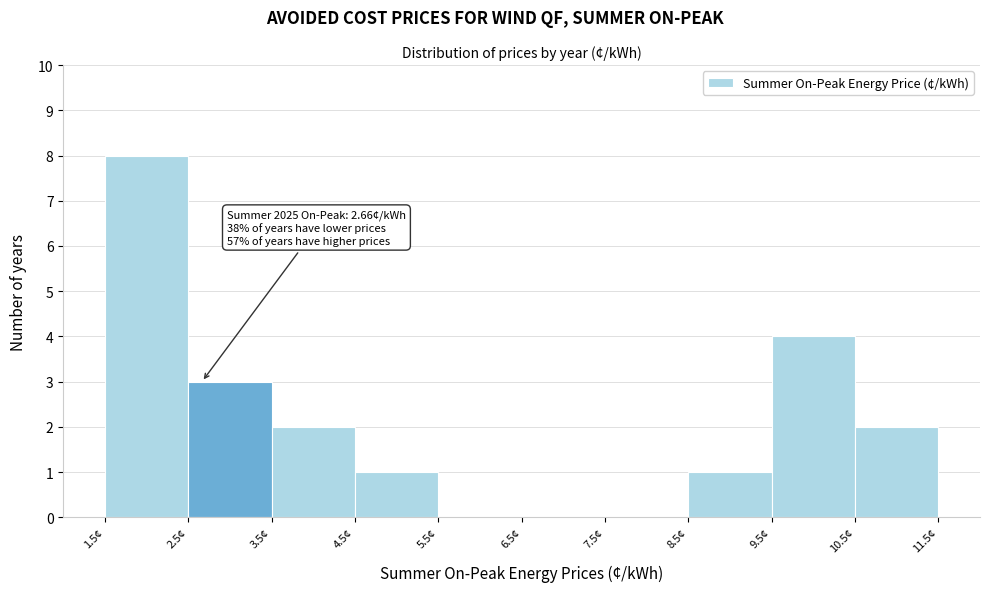

Which range on the x-axis has the tallest bar?

1.5 to 2.5